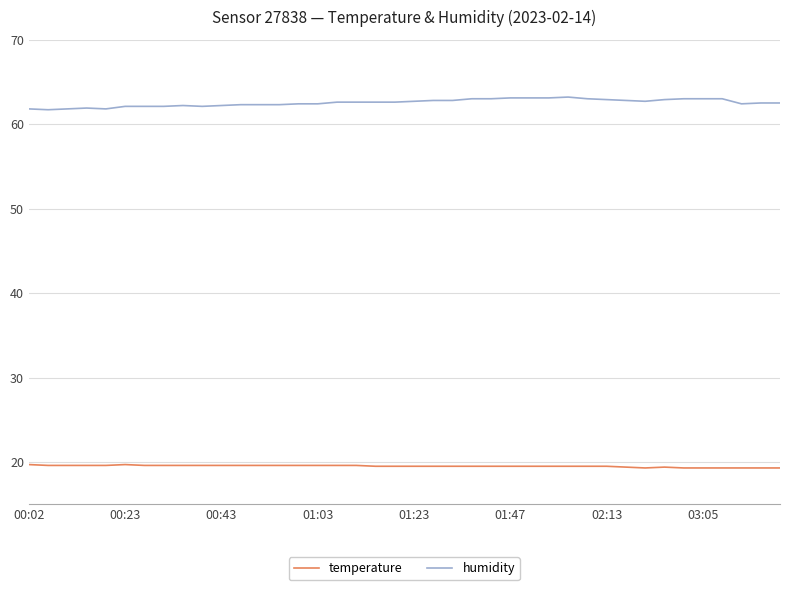

How many lines are shown in the chart?

2